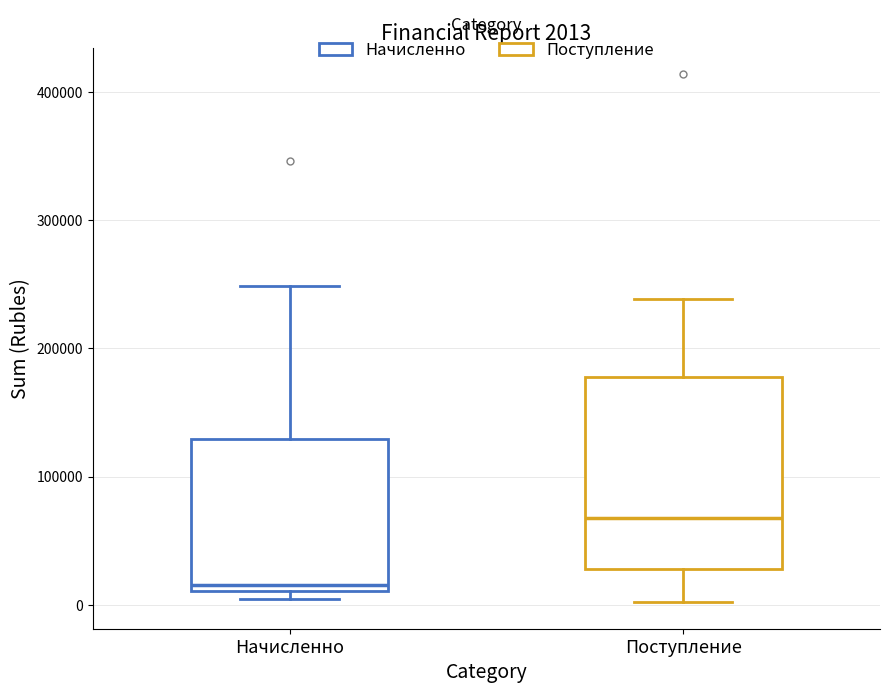

Which box is the tallest, from its lower edge to its upper edge?

Поступление